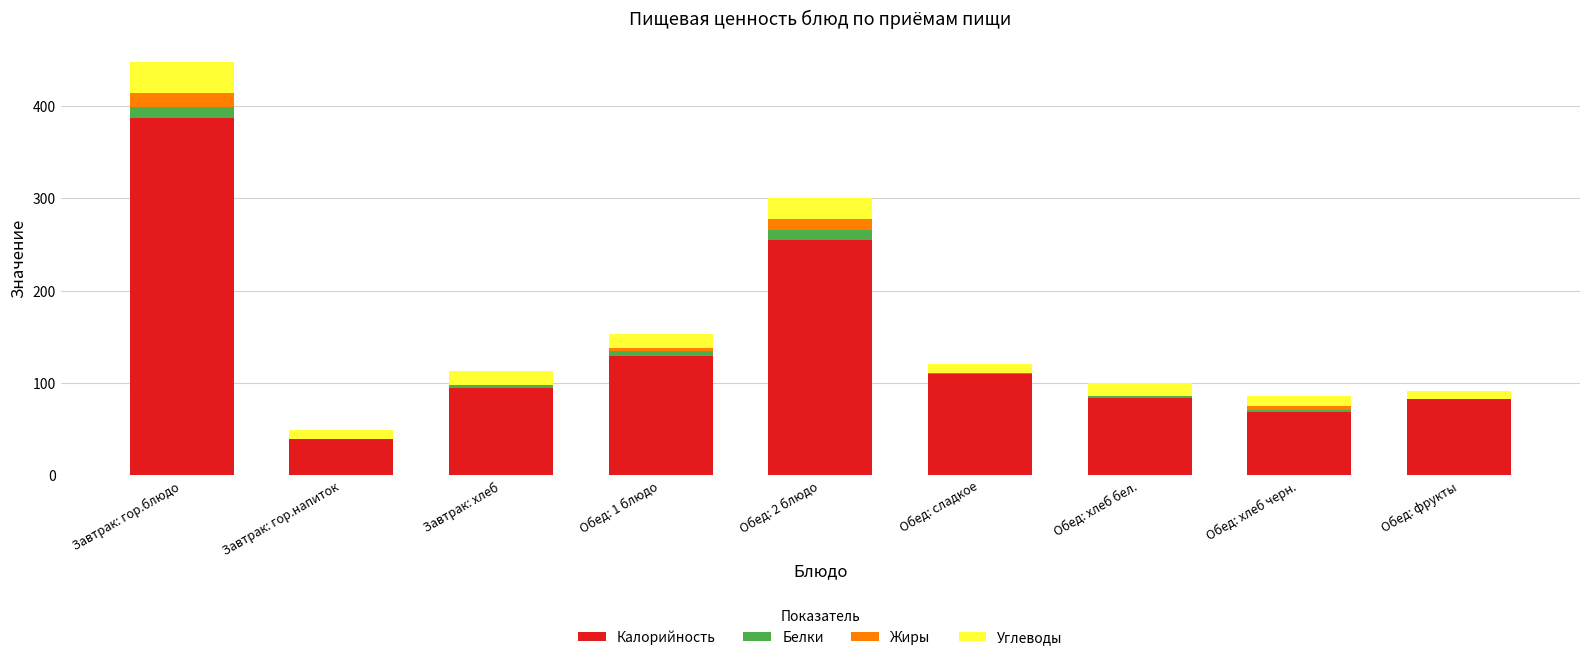

At which label is Калорийность closest to 213?

Обед: 2 блюдо